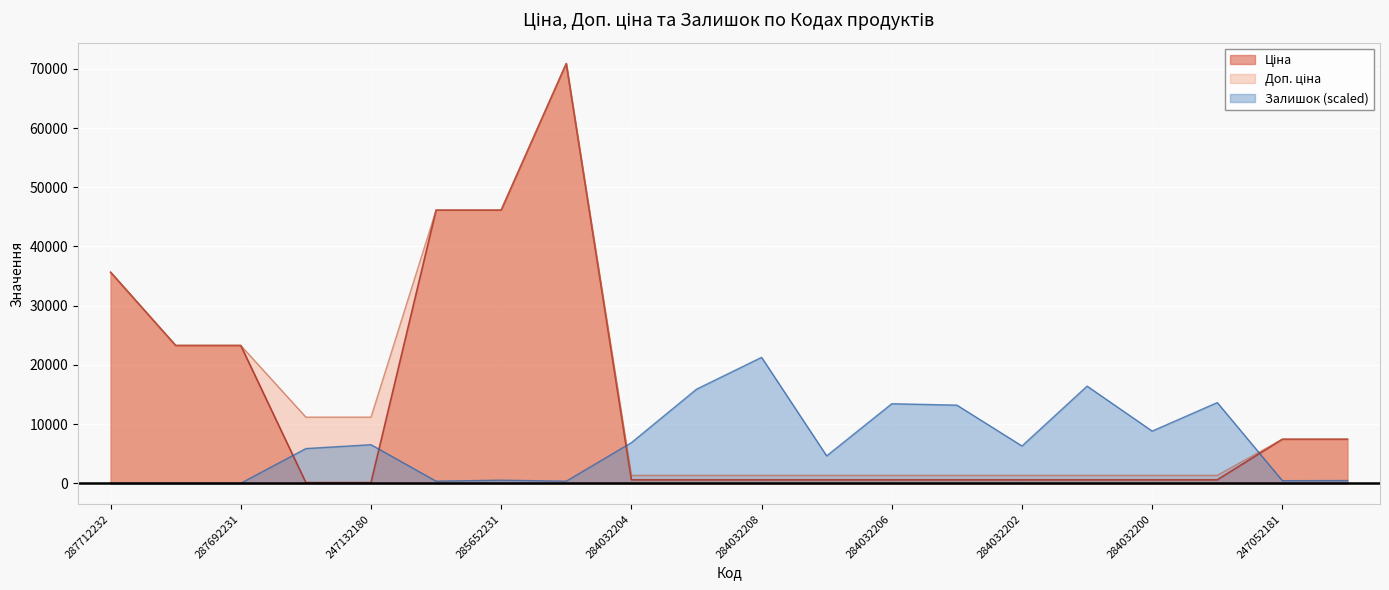

Rank the series at 285672232 from highest to lowest value.

Ціна, Доп. ціна, Залишок